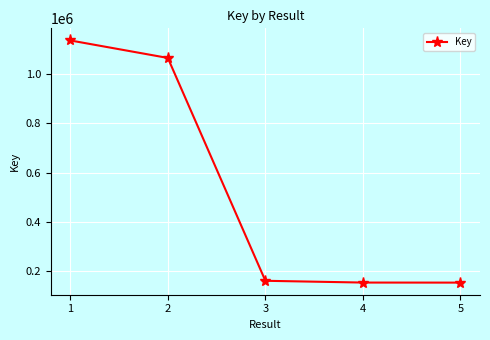

What is the maximum value shown in the chart?

1134904